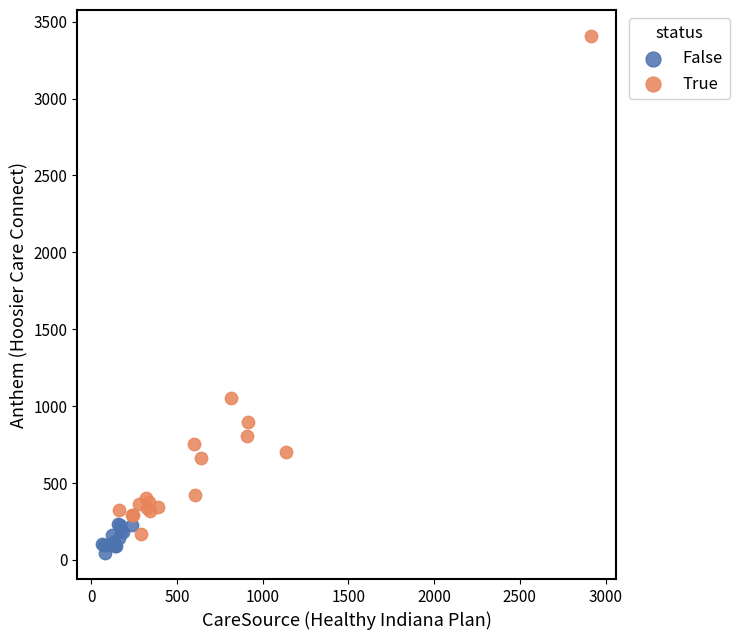

Which series reaches the maximum Y coordinate?

True